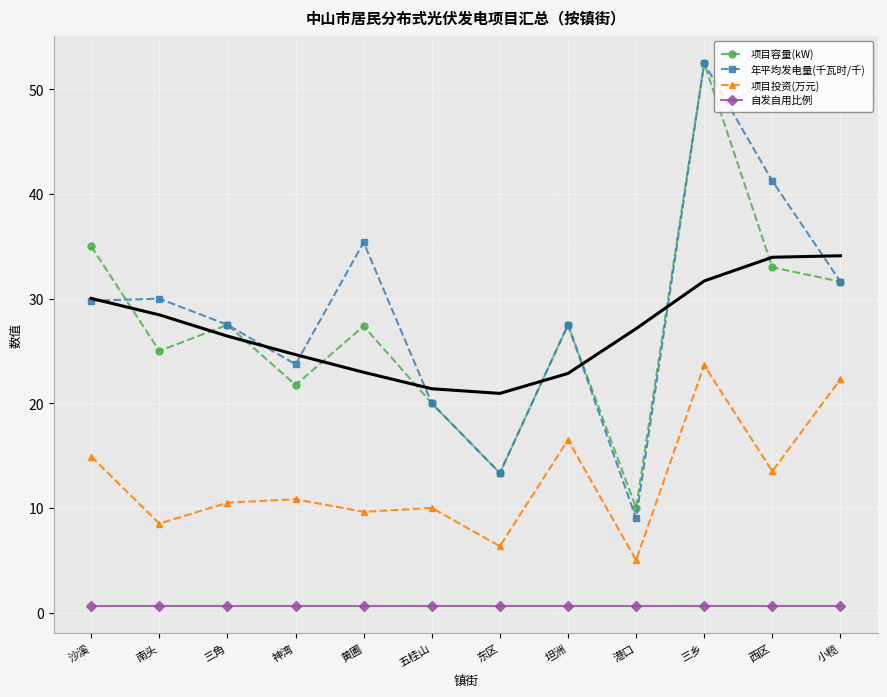

What is the average value of the 自发自用比例 series?

0.6